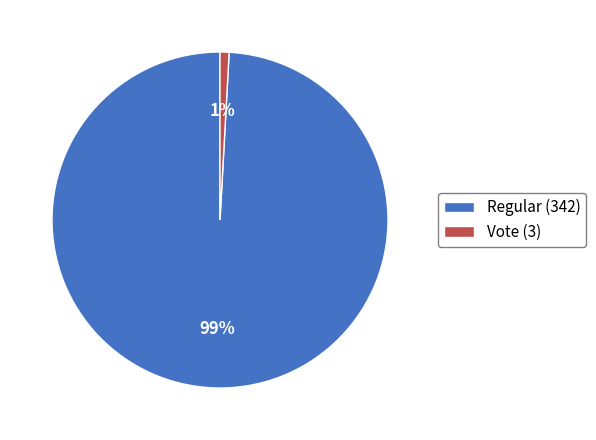

Which category has the smallest portion of the pie?

Vote (3)